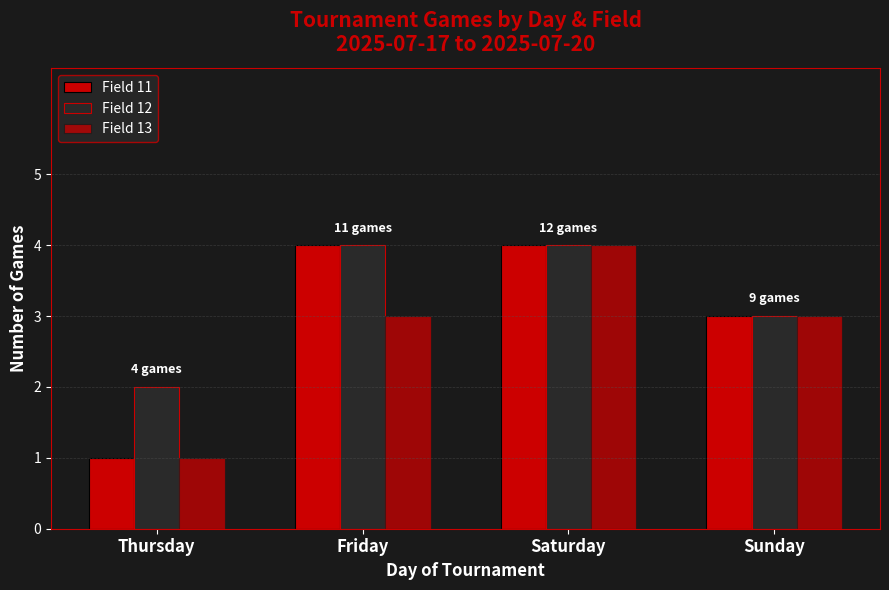

Is it true that Field 13 equals 4 at Saturday?

True